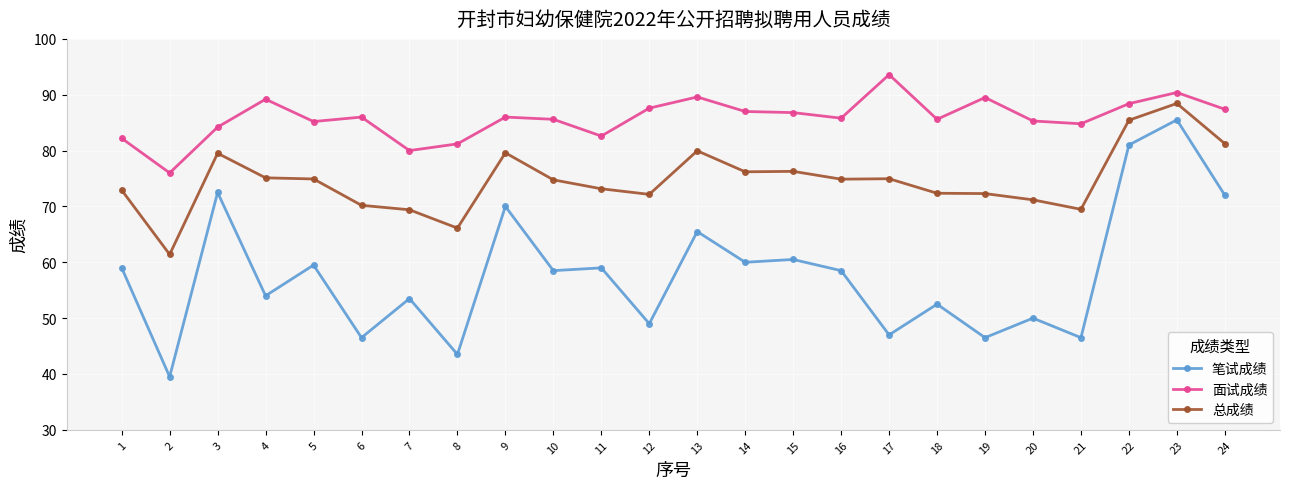

Where is the first local minimum for 笔试成绩?

2